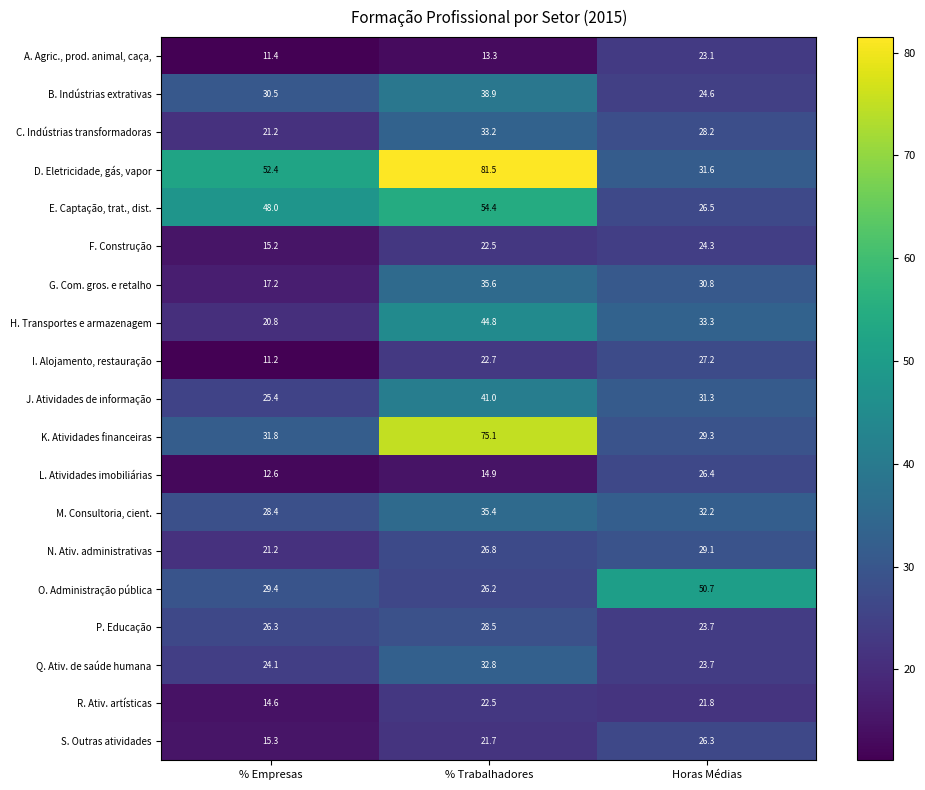

True or false: M. Consultoria, cient. has a value of 32.2 at Horas Médias.

True